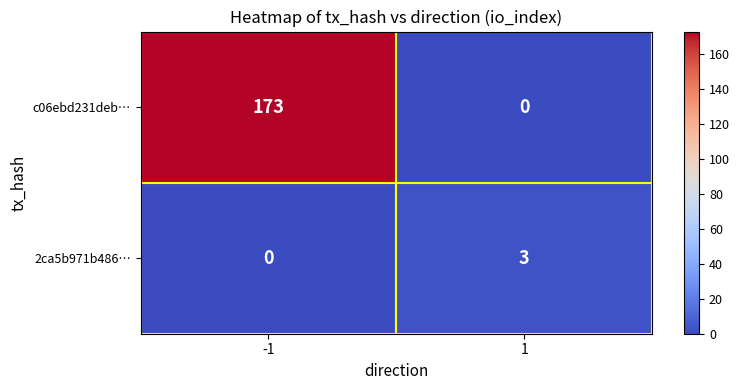

Rank the series by their average value, from highest to lowest.

c06ebd231deb…, 2ca5b971b486…